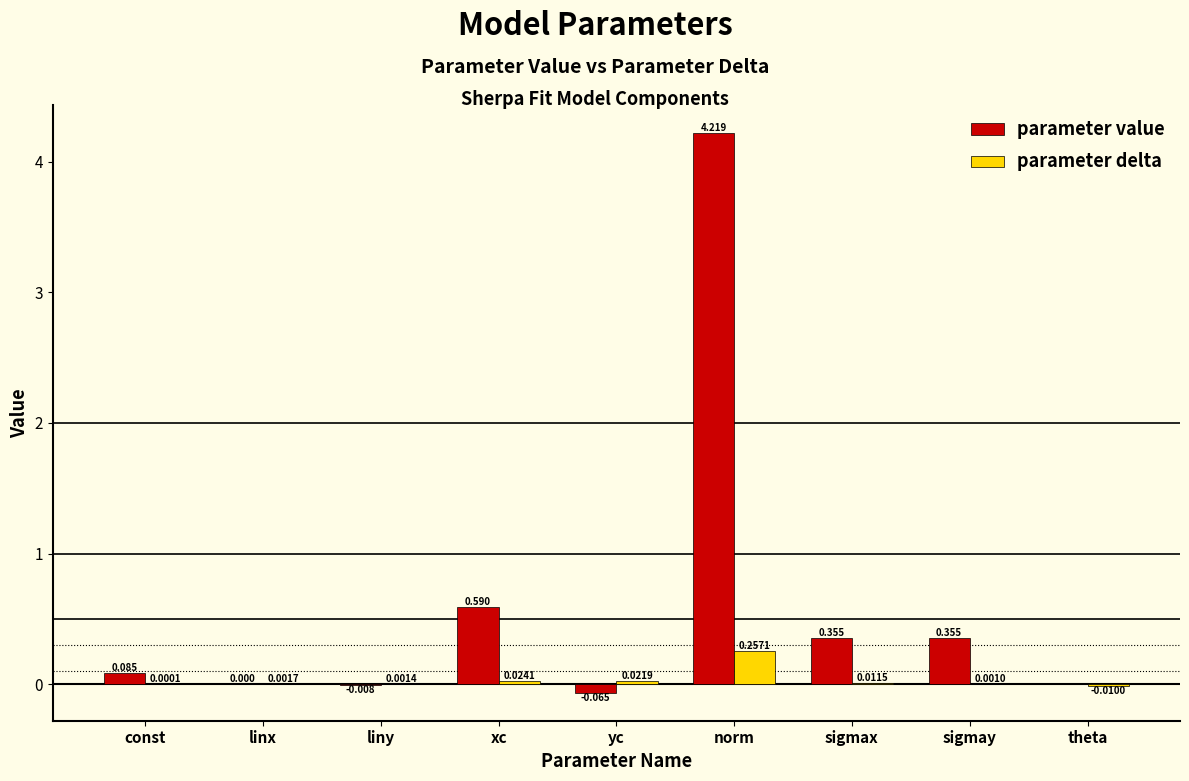

Which label corresponds to the largest value in the chart?

norm